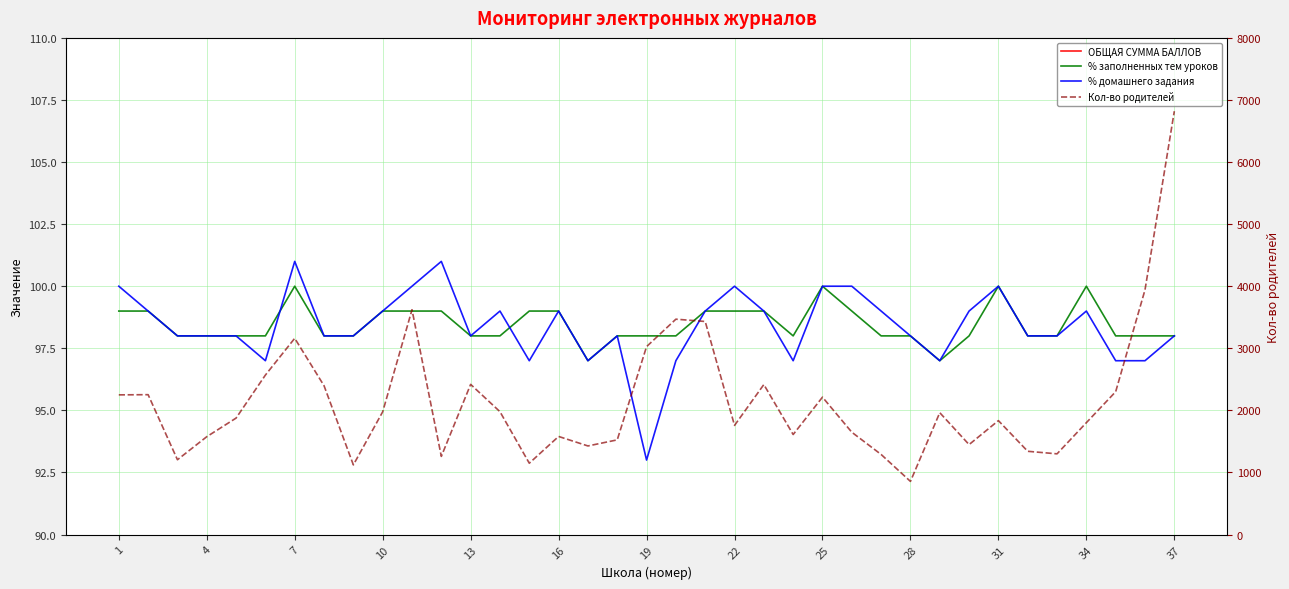

What is the difference between the second highest and minimum values in the Кол-во родителей series?

3085